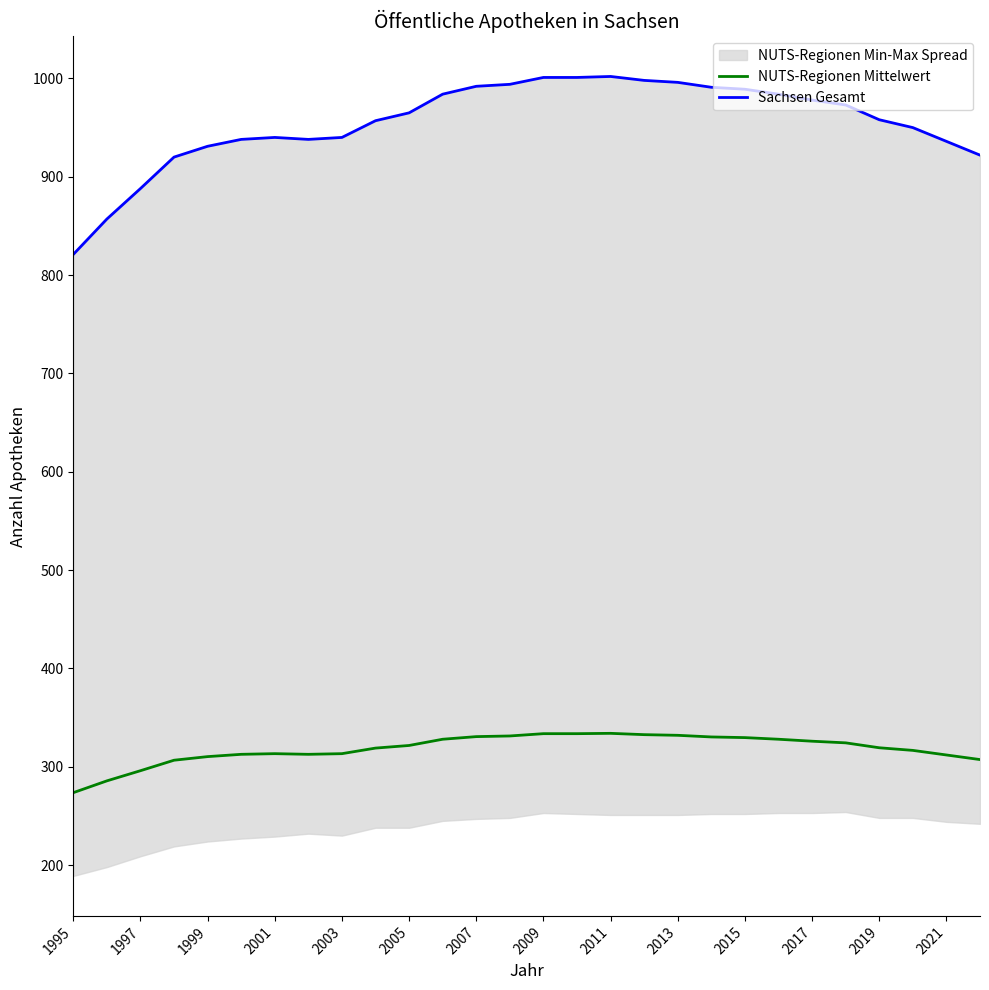

List the series in order of their overall mean, highest first.

Sachsen Gesamt, NUTS-Regionen Mittelwert